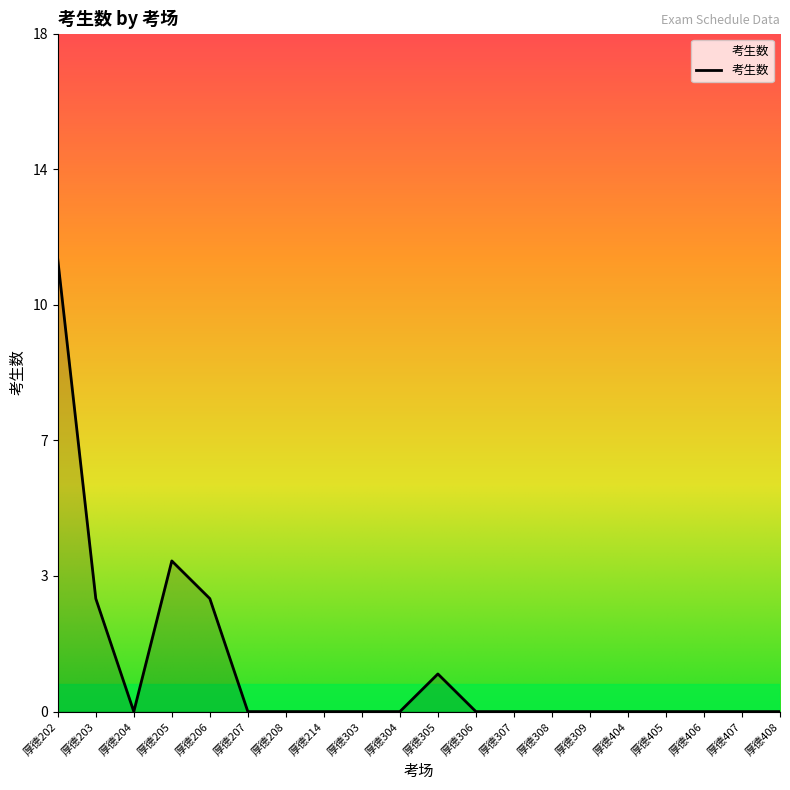

Does the chart have visible grid lines?

No